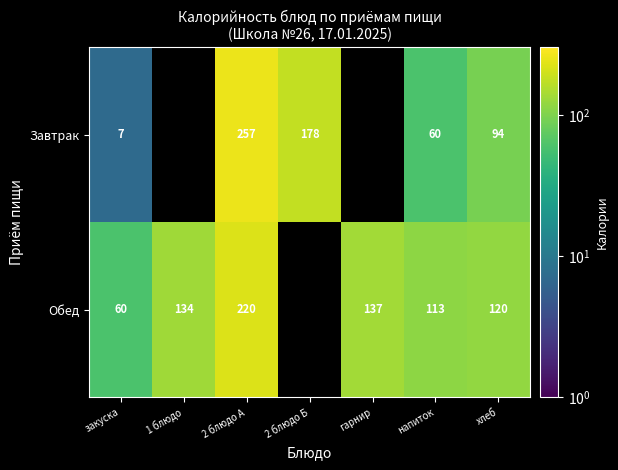

What is the total value across all series at 2 блюдо А?

477